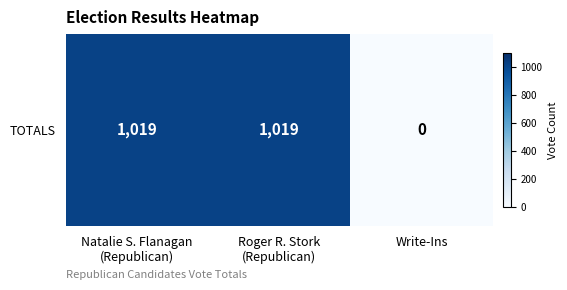

Reading left to right, extract all data points from this chart.

1019	1019	0